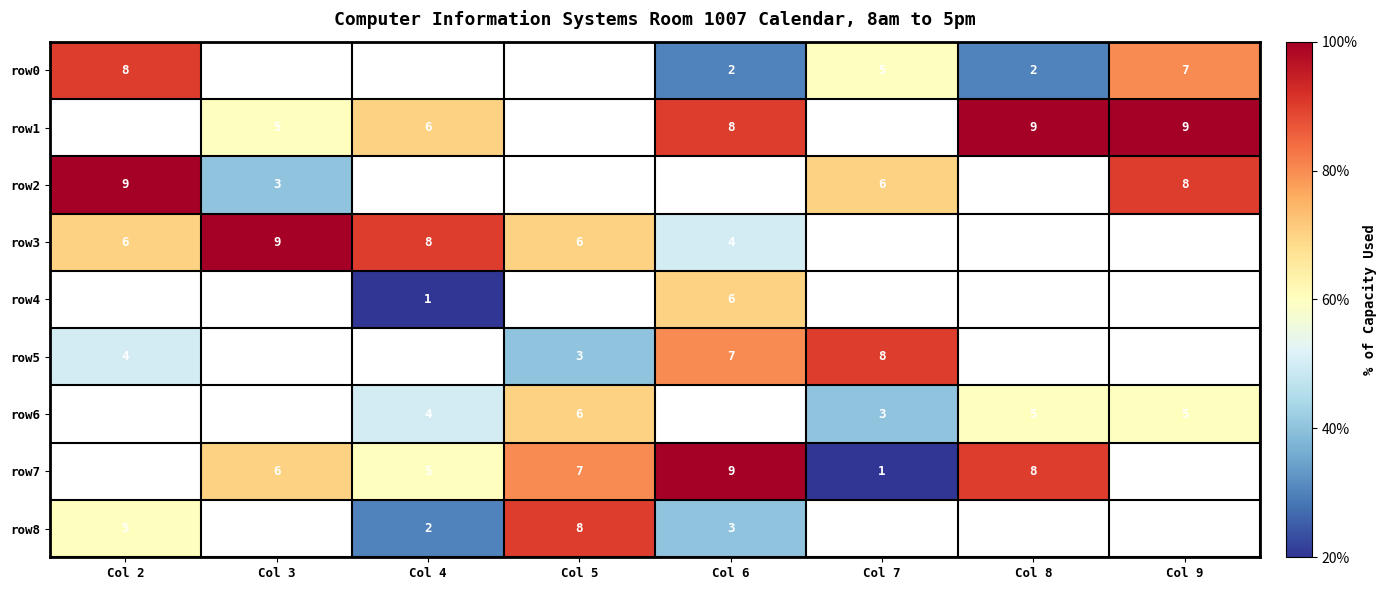

True or false: row1 has a value of 6 at Col 4.

True